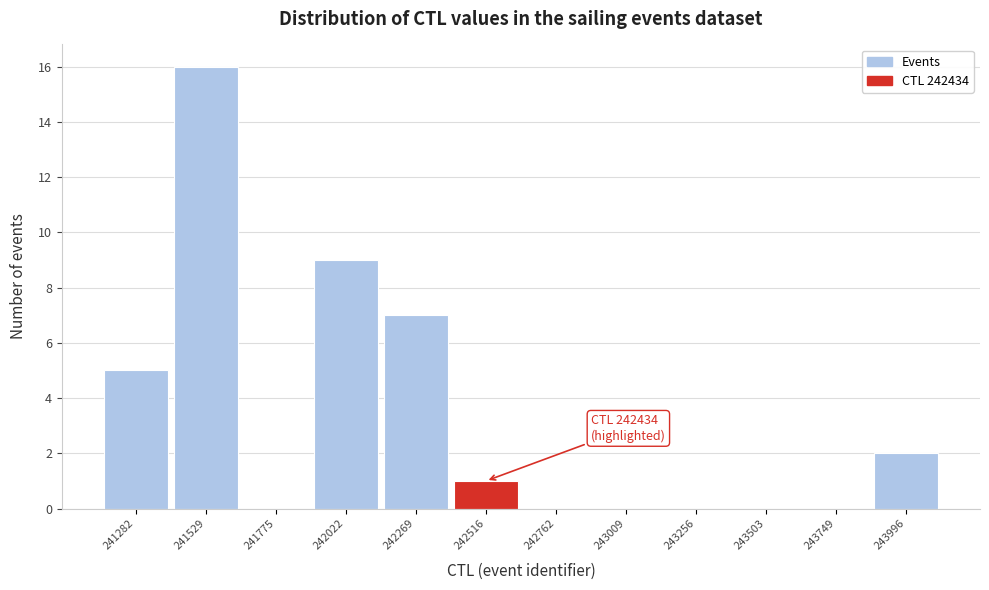

Over which range of the x-axis is the bar tallest?

241400 to 241650